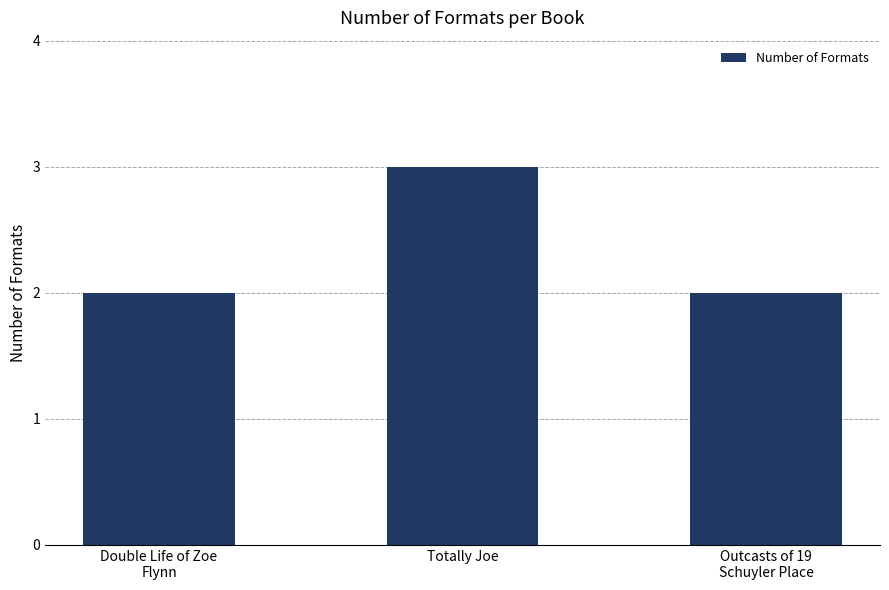

What is the label of the 2nd bar from the right?

Totally Joe